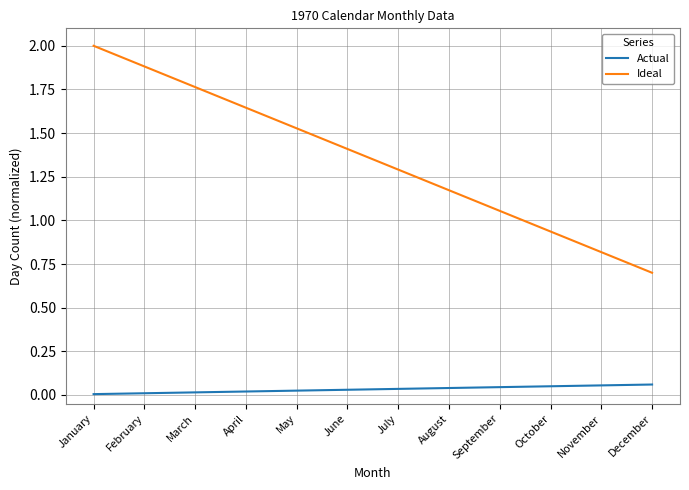

Is it true that Actual equals 0.0 at May?

True